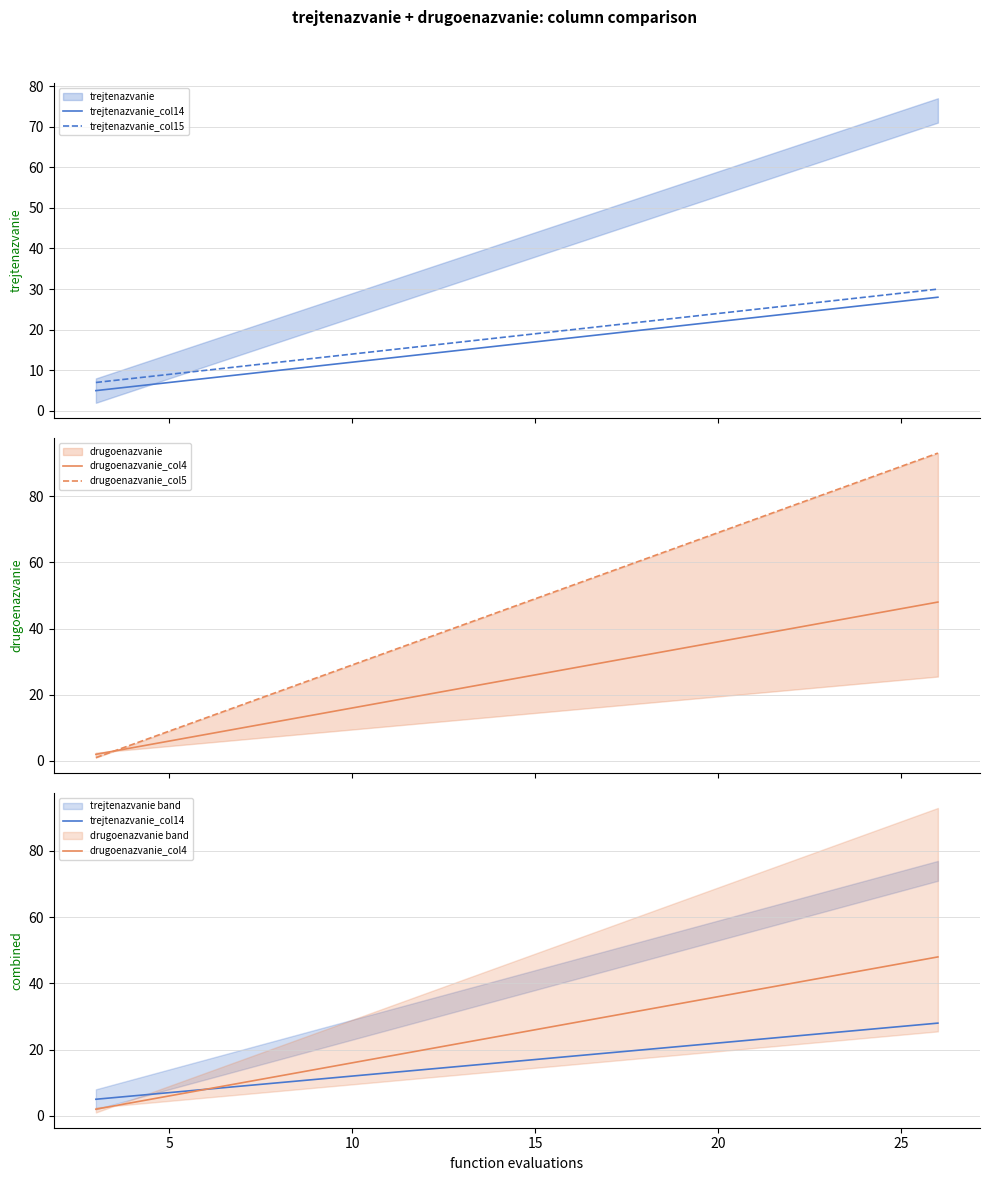

What is the average value of the drugoenazvanie_col5 series?

47